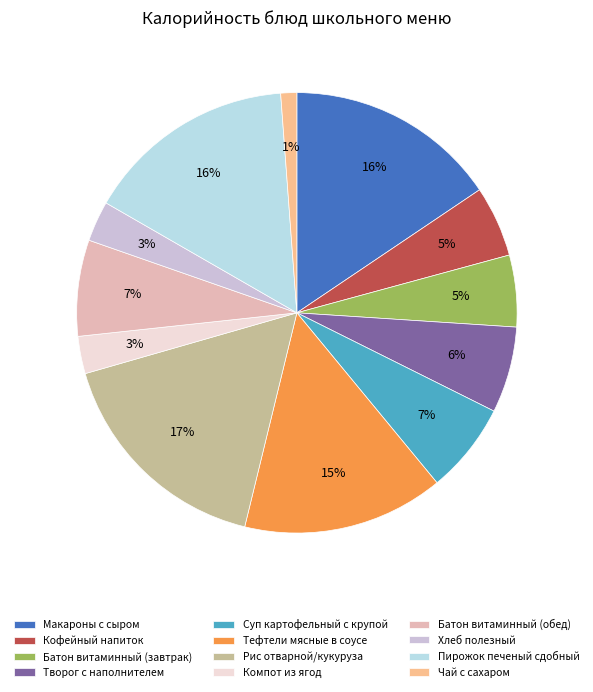

Count the number of slices in the pie.

12